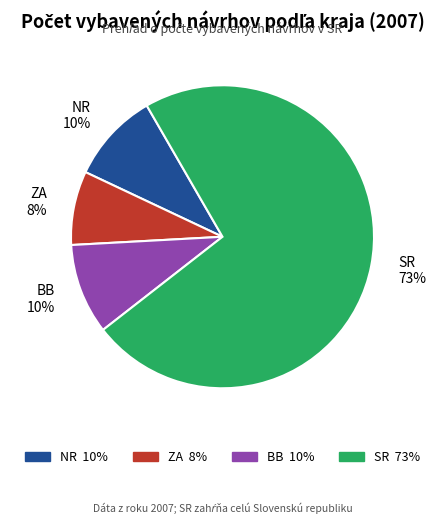

Does any single category account for the majority?

Yes